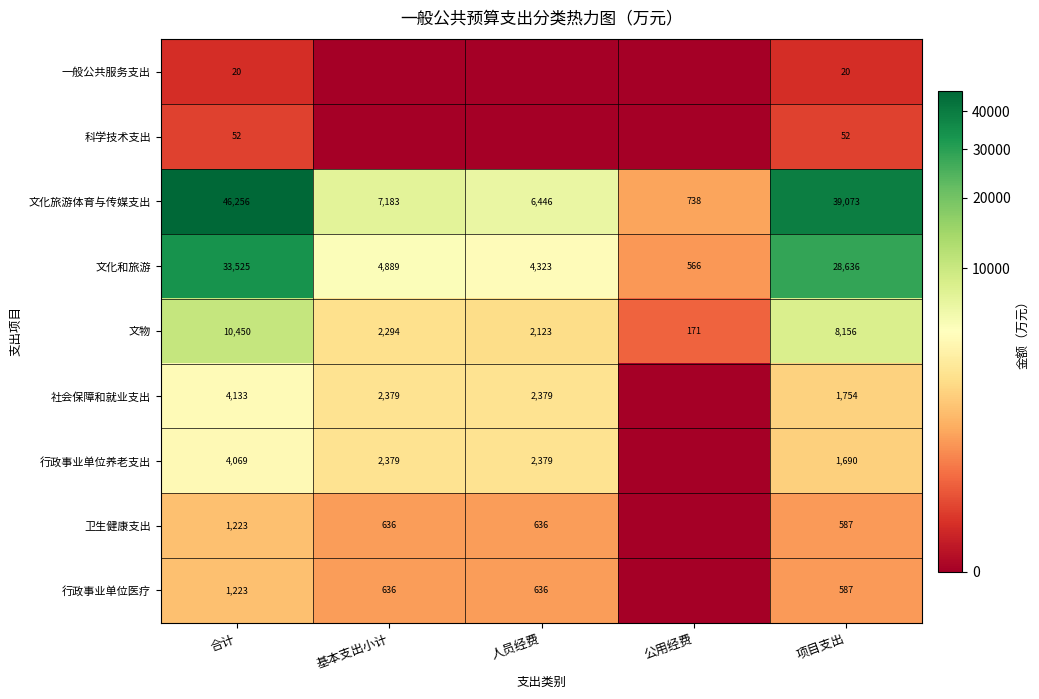

How many data points in 文物 are less than 2294?

2